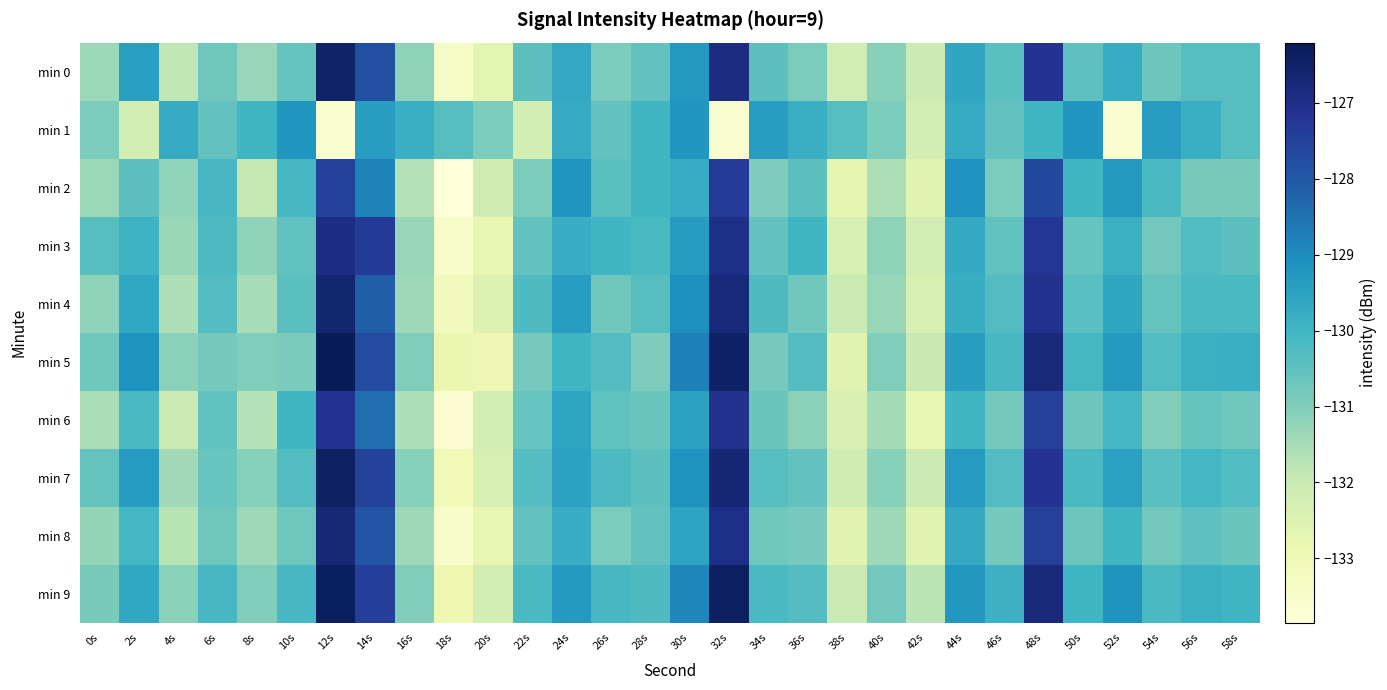

Rank the series at 4s from highest to lowest value.

min 1, min 5, min 9, min 2, min 3, min 7, min 4, min 8, min 0, min 6